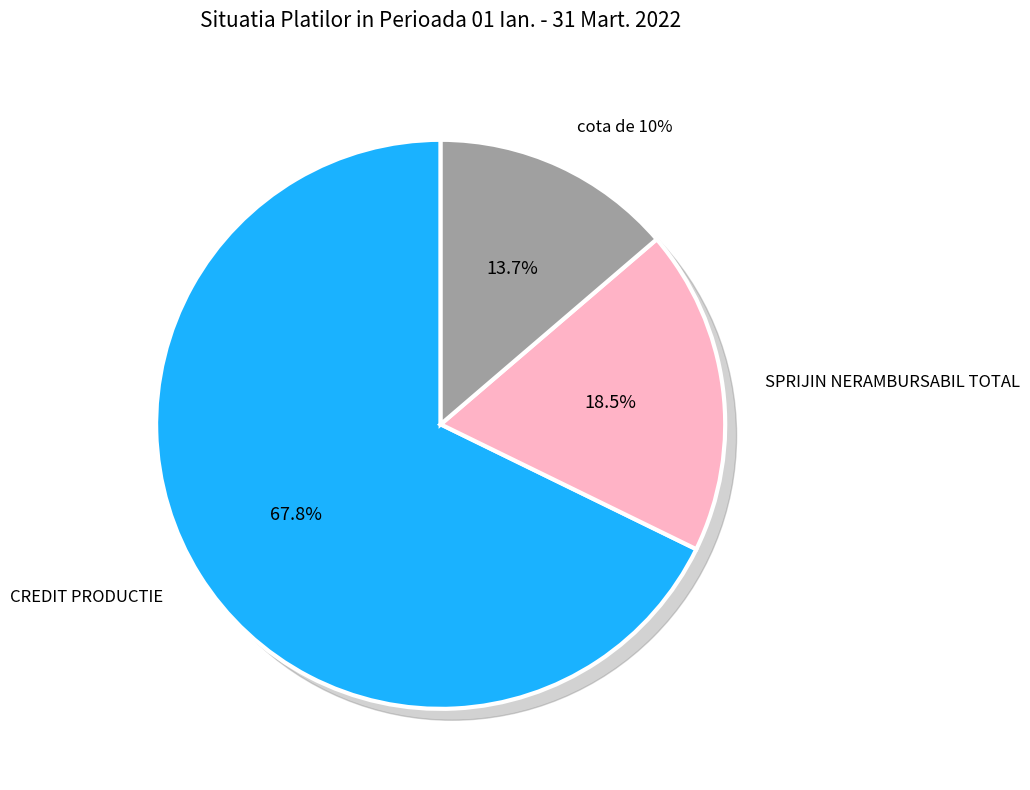

The cota de 10% slice represents 25% of the pie. True or false?

False